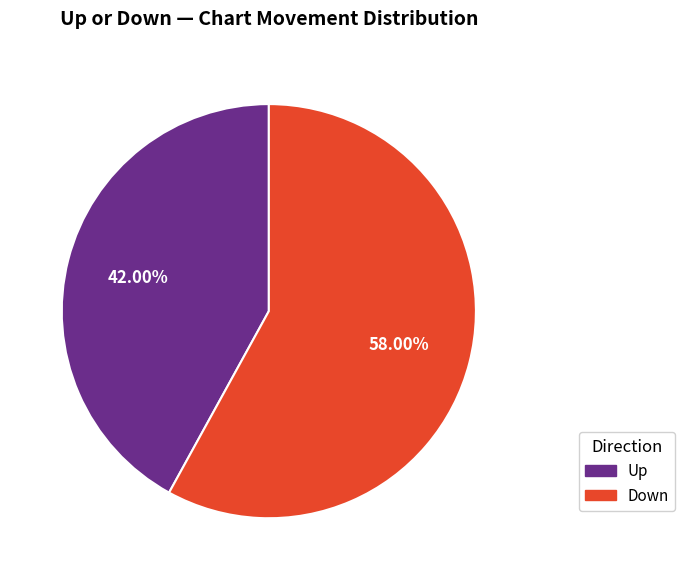

Is there any slice that represents more than half of the pie?

Yes